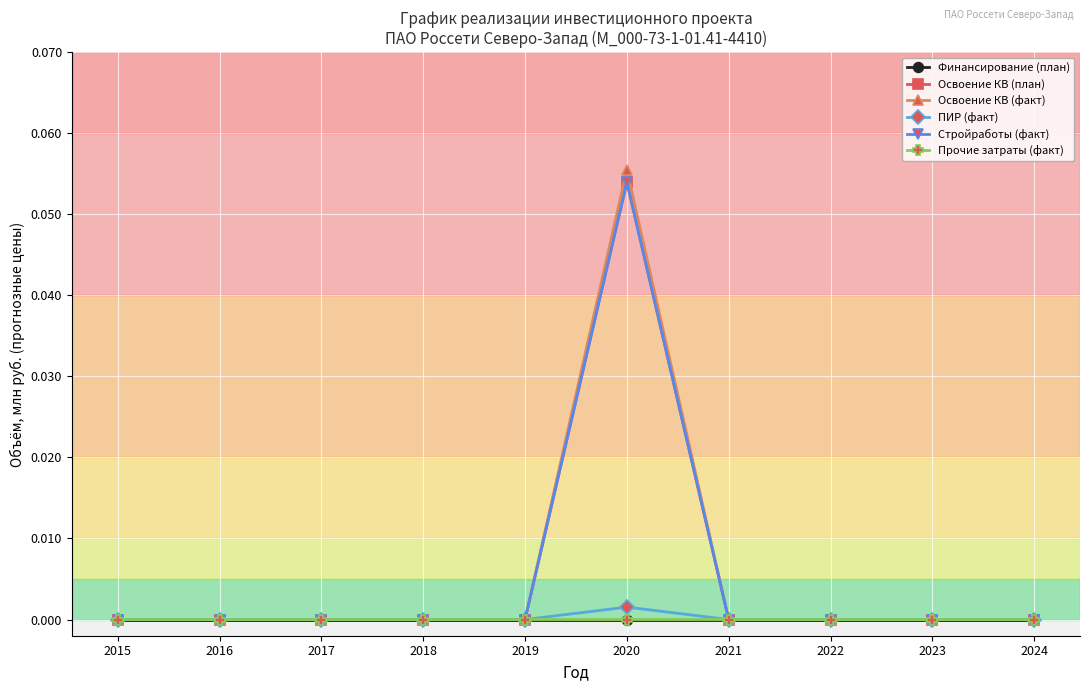

Is this an area chart (filled region under the line)?

No